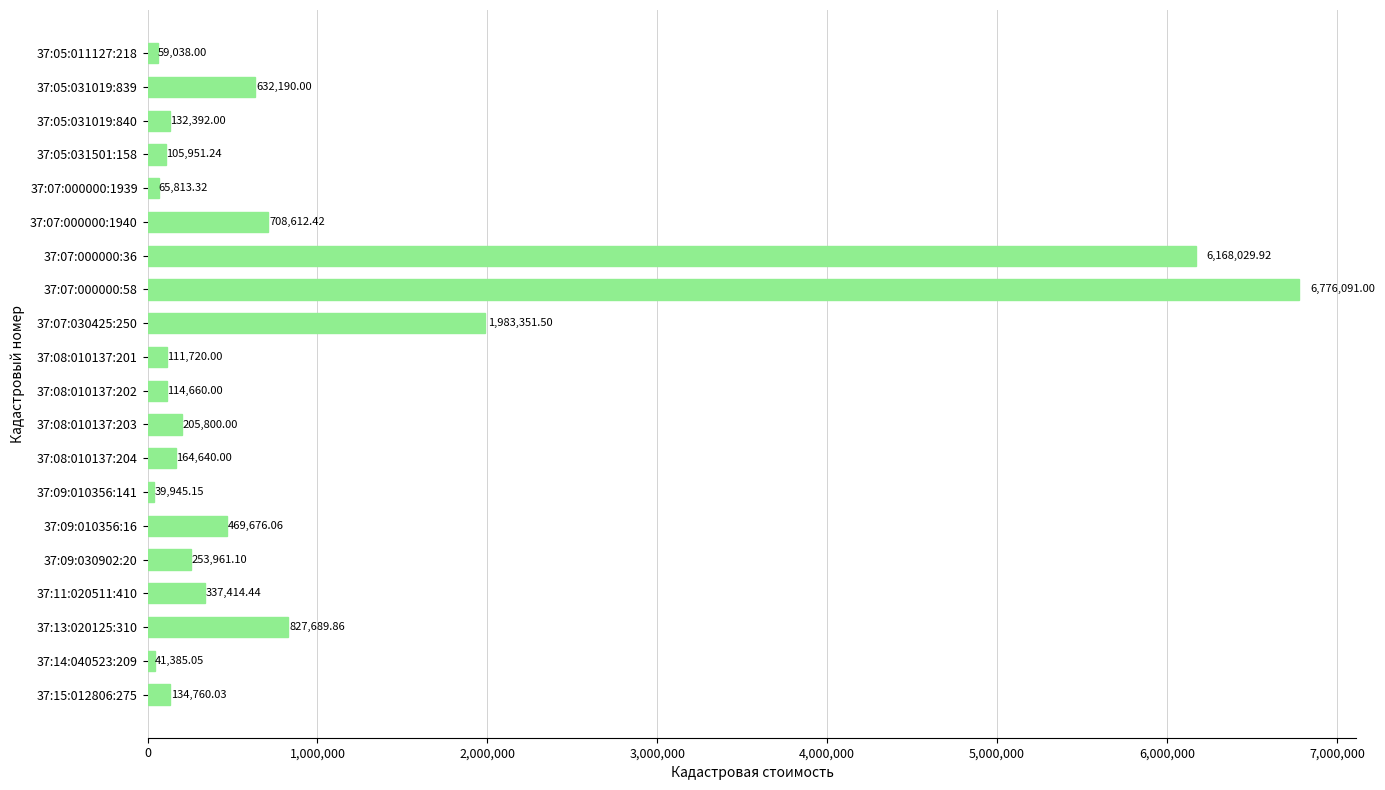

What is the greatest value displayed?

6776091.0